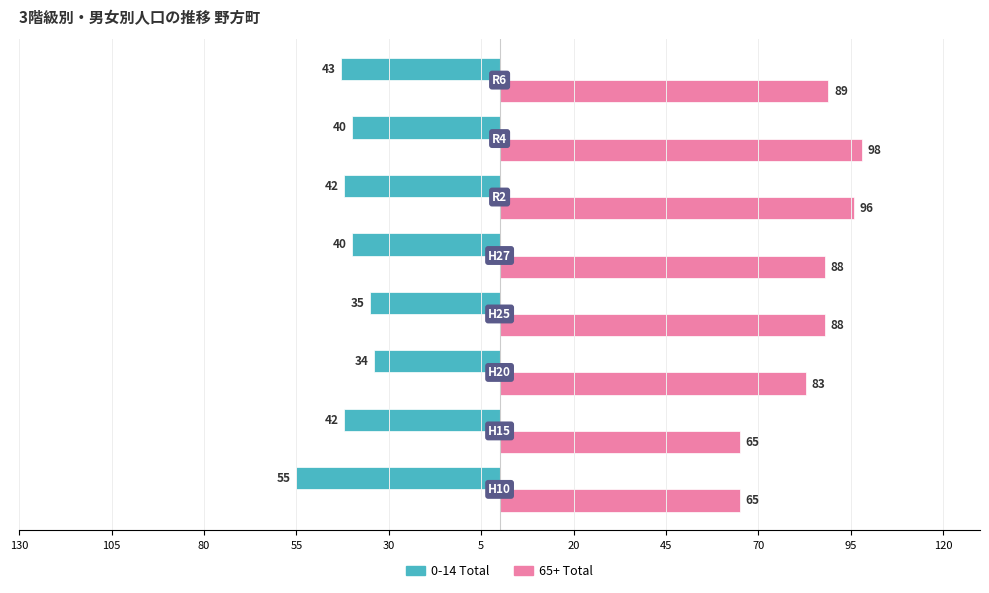

What are all the series names shown in the legend?

0-14 Total, 65+ Total